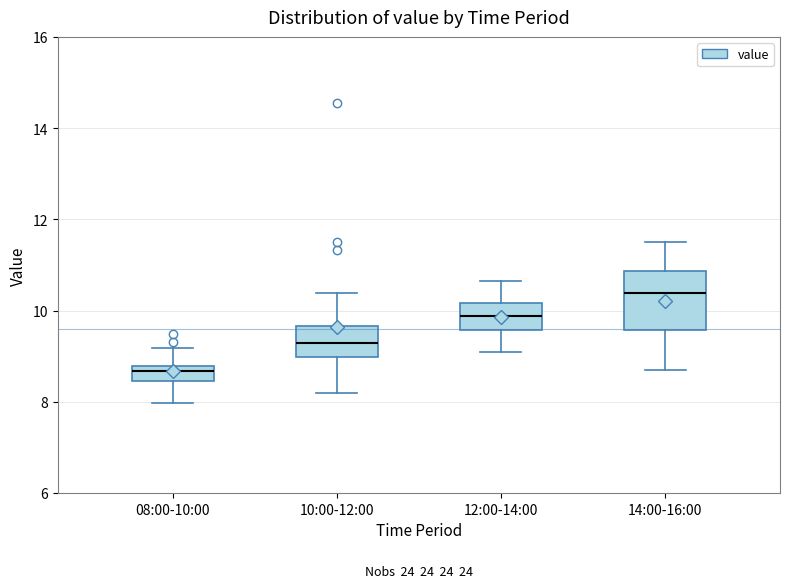

Where does the lower whisker of the box for 08:00-10:00 end on the y-axis? The values are not printed on the chart, so give them approximately, as read against the axis.

8.0